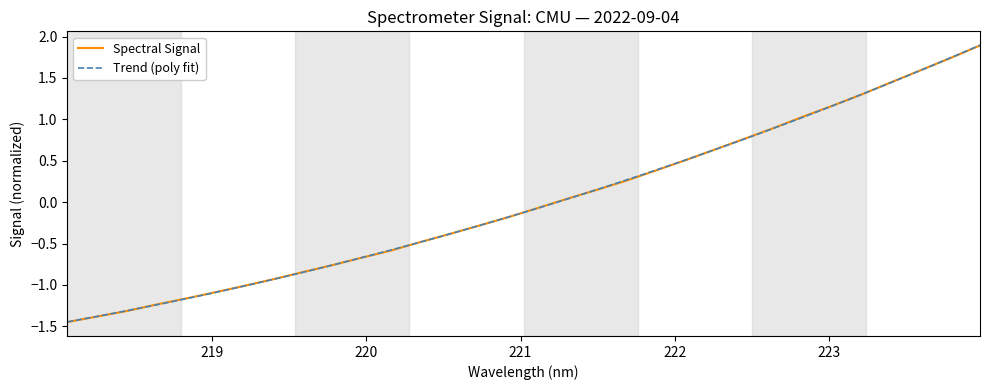

True or false: the data shows -0.3 at 220.7354.

True